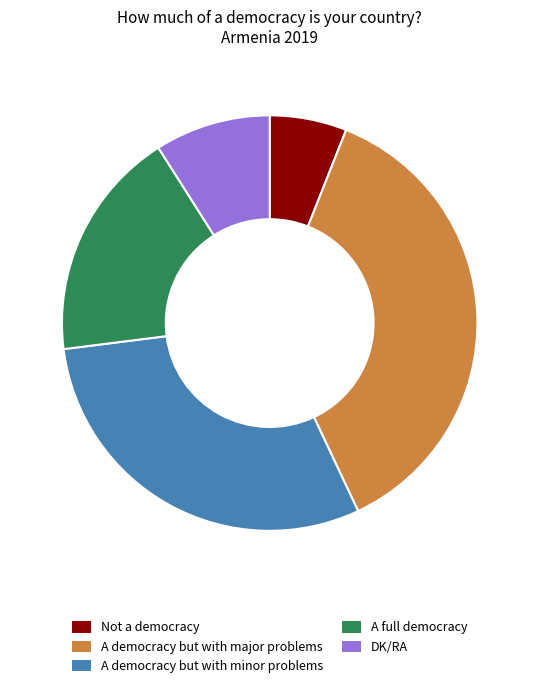

Does Not a democracy account for over 50% of the chart?

No